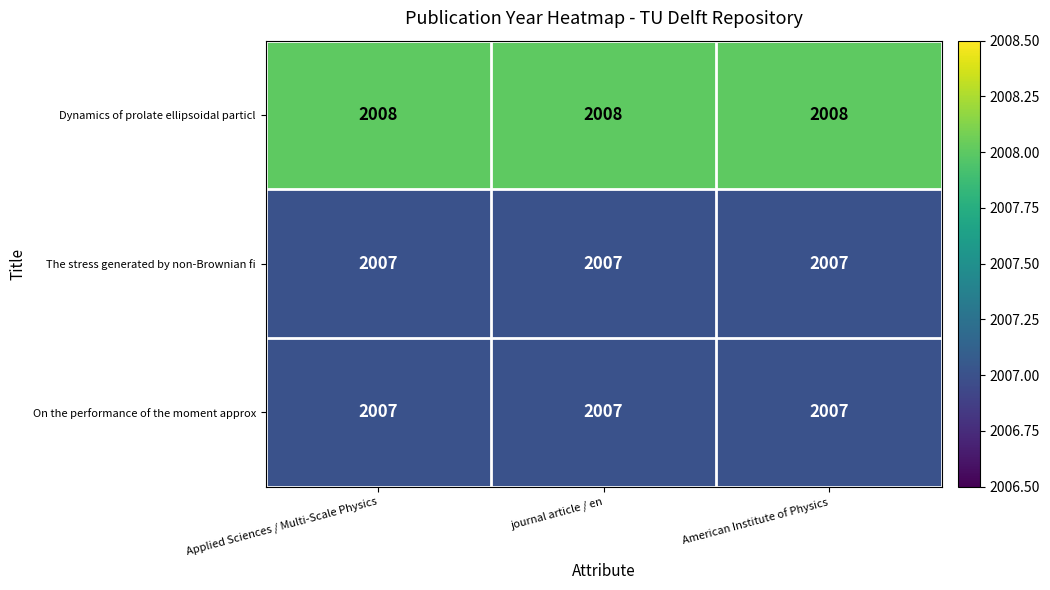

Read the The stress generated by non-Brownian fi value at Applied Sciences / Multi-Scale Physics.

2007